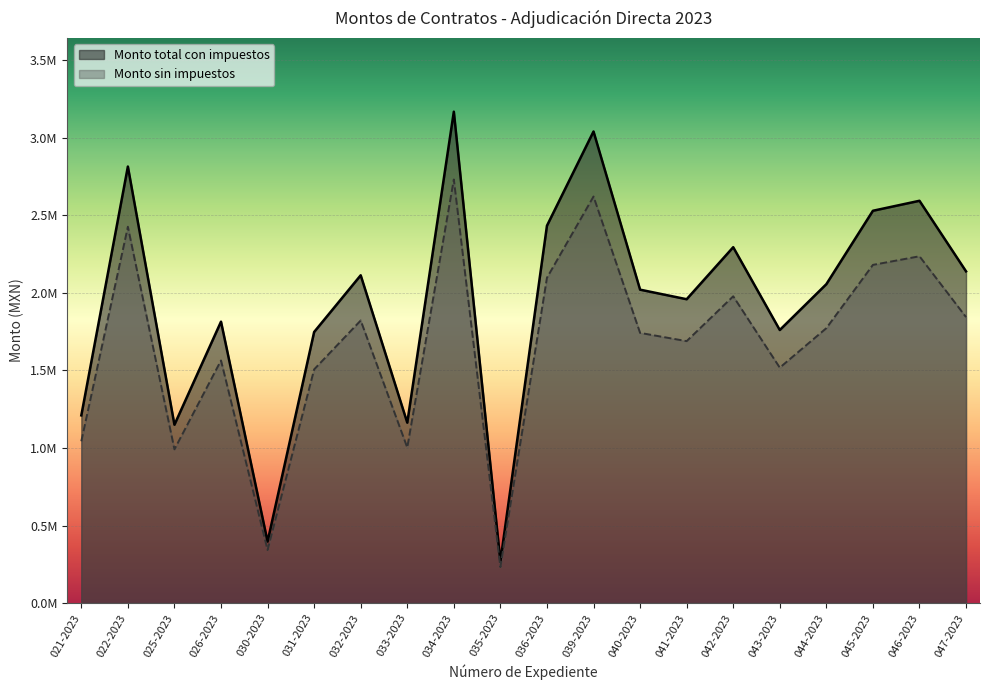

Rank the series by their maximum value, from lowest to highest.

Monto sin impuestos, Monto total con impuestos